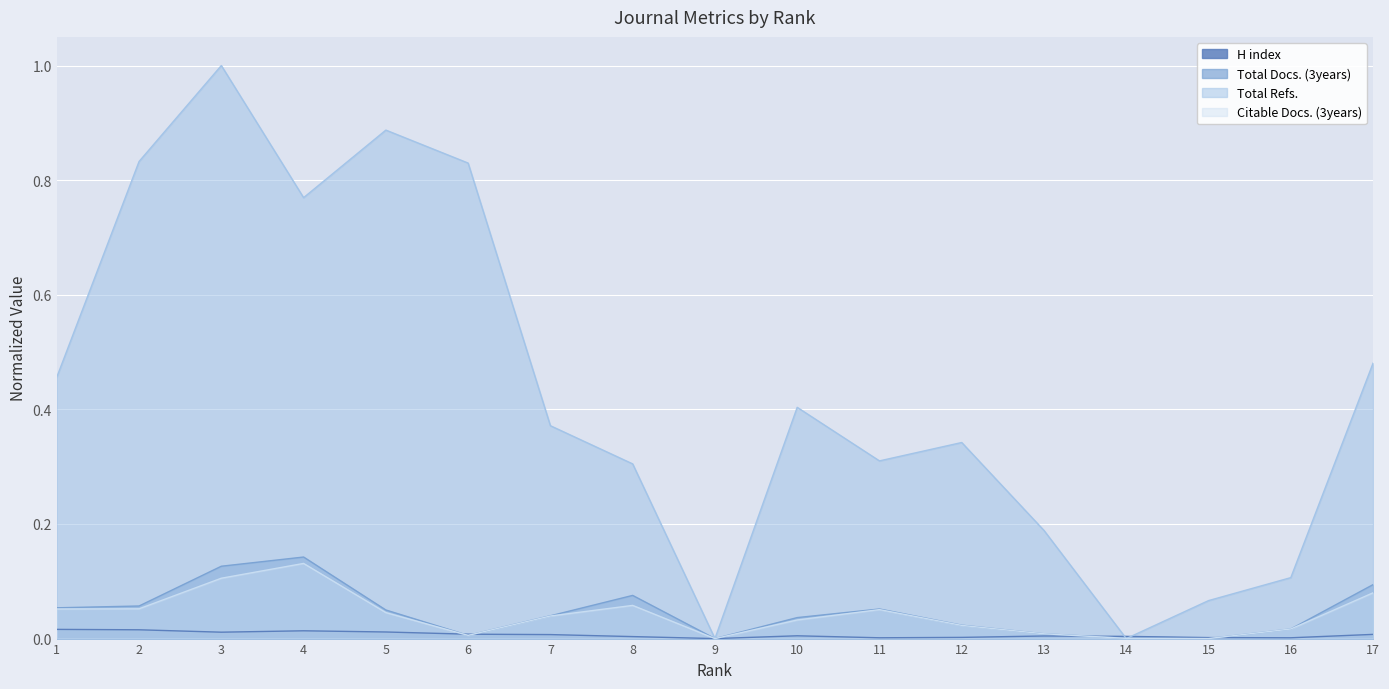

Does the chart display data point markers on the line(s)?

No